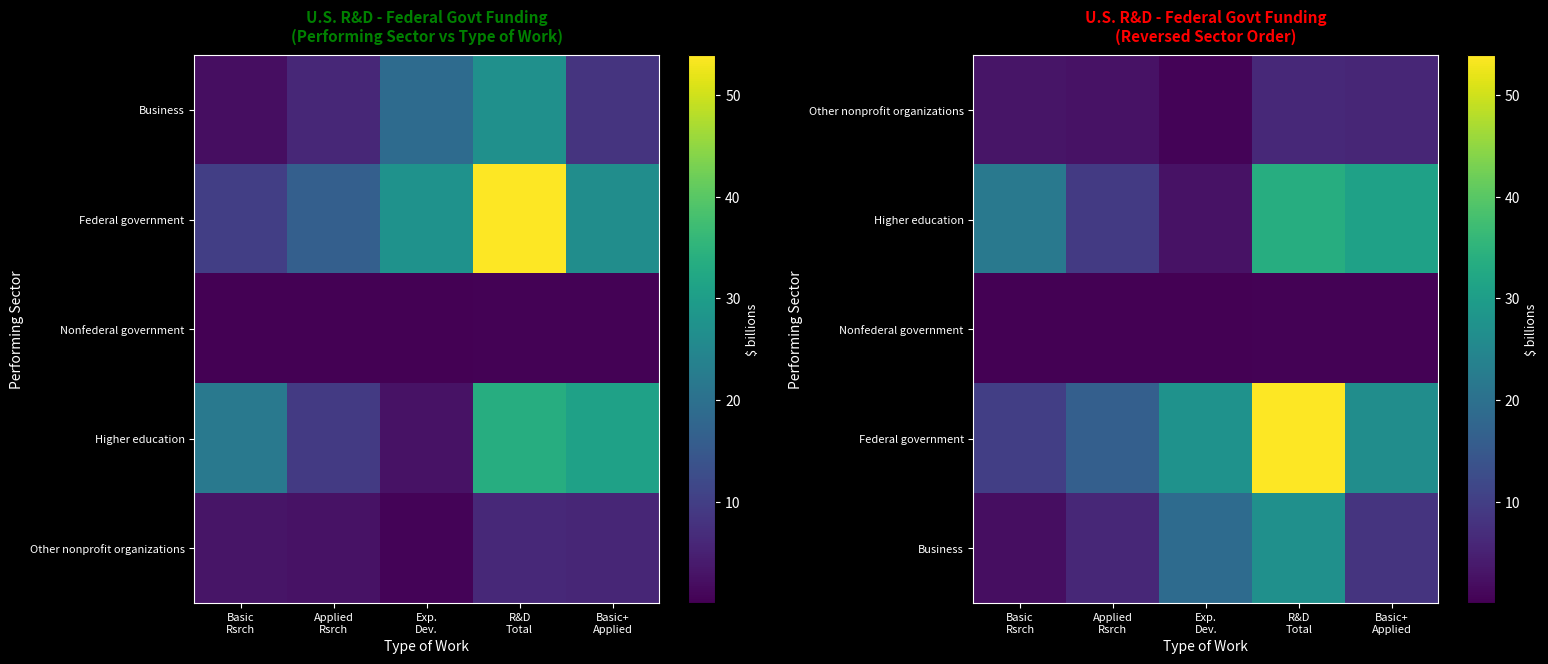

Which has a higher value, R&D
Total or Basic+
Applied?

R&D
Total